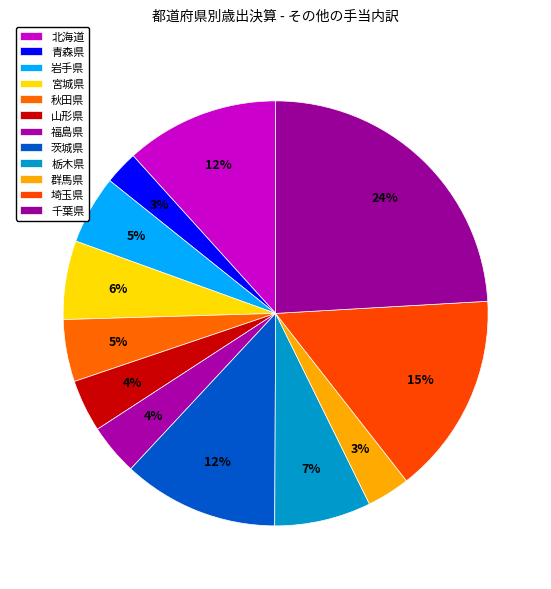

To the nearest percent, what is the average slice percentage?

8%